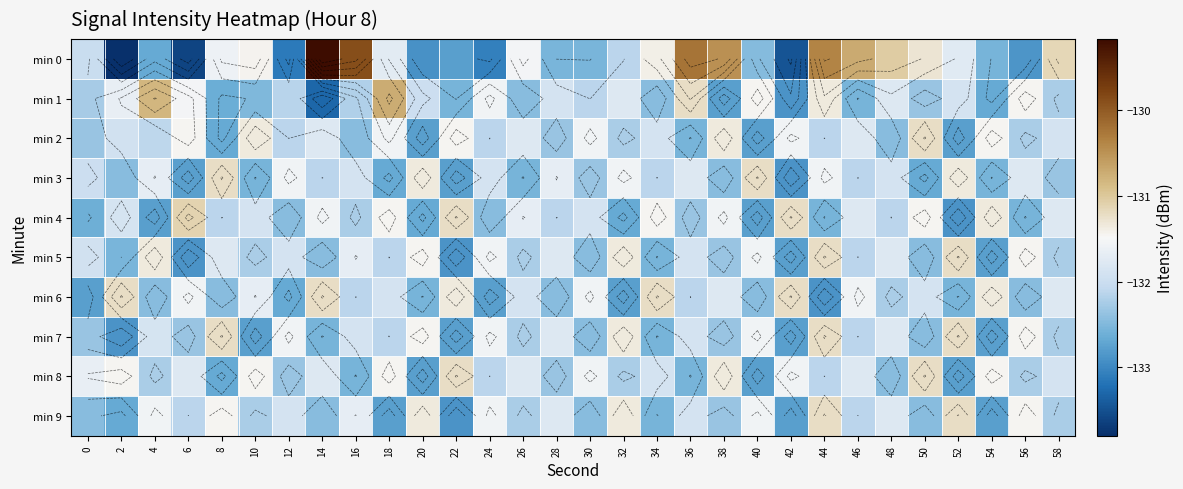

How many data points does each series have?

30